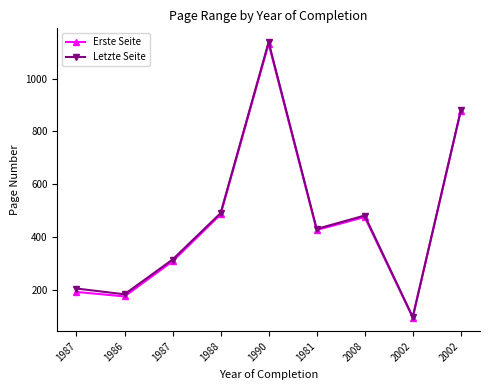

Reading left to right, transcribe all the data shown in this chart.

Erste Seite: 1987=191	1986=174	1987=307	1988=485	1990=1133	1981=426	2008=475	2002=94	2002=878
Letzte Seite: 1987=204	1986=182	1987=314	1988=490	1990=1139	1981=430	2008=481	2002=96	2002=880